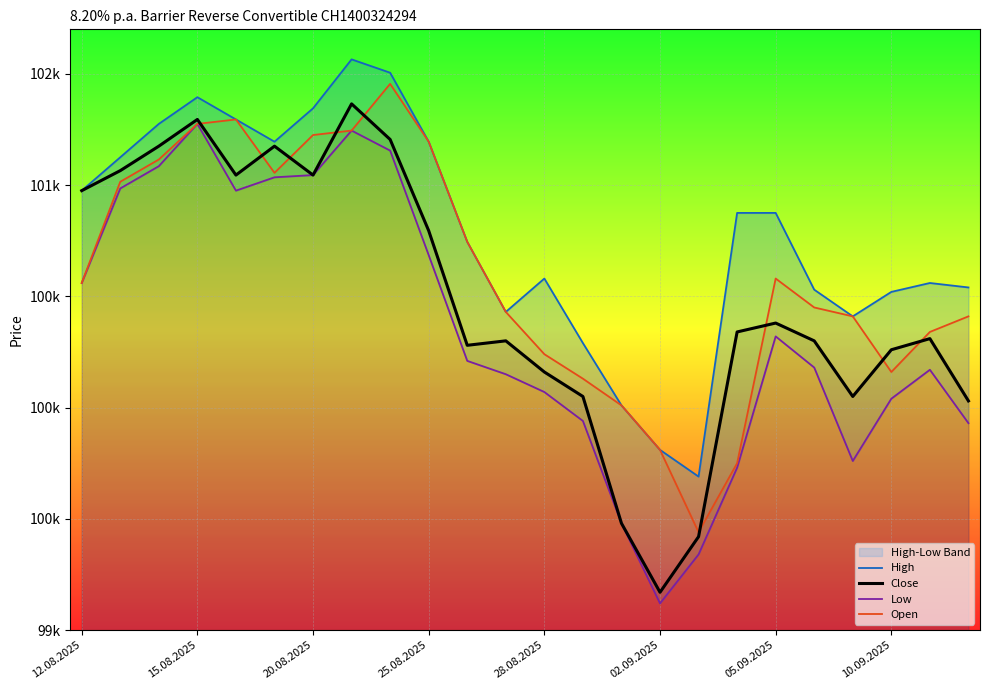

What is the lowest value of the Open series?

99440